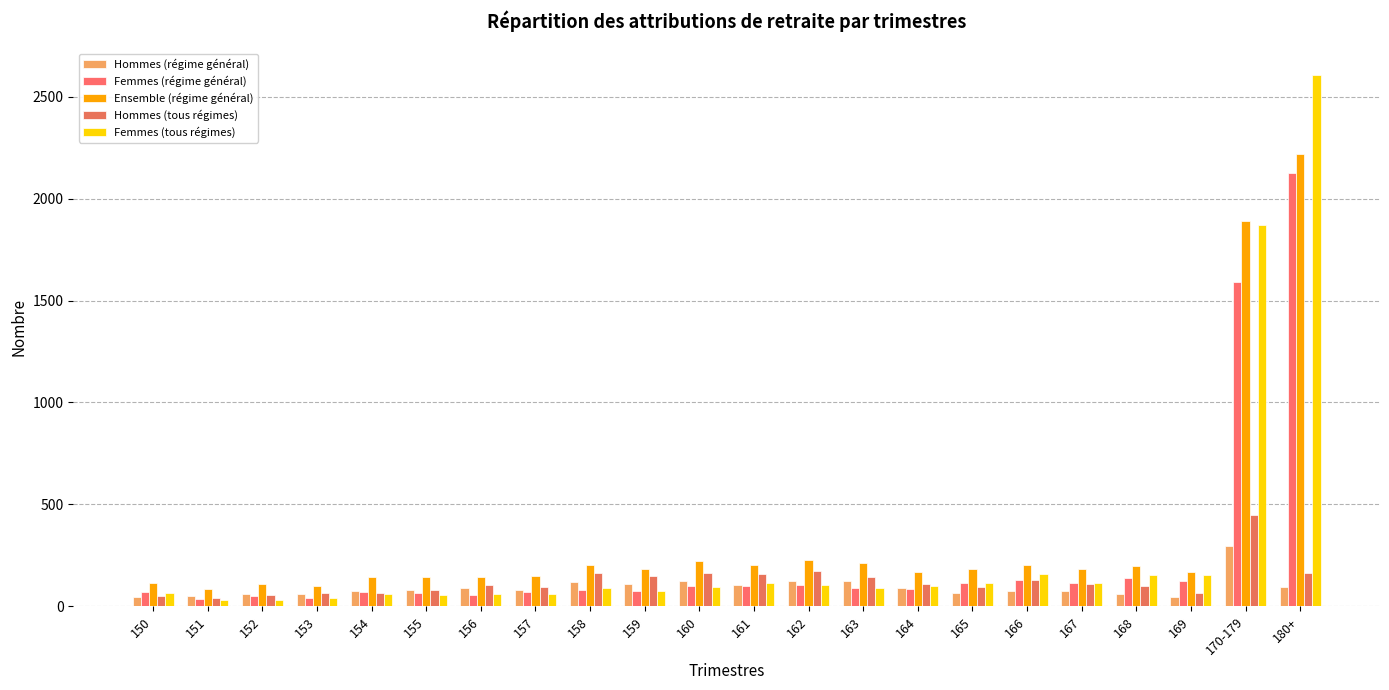

The Ensemble (régime général) series shows 53 at 166. True or false?

False